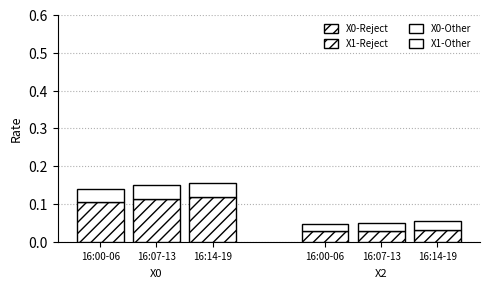

What is the sum of all X1-Reject values?

0.1